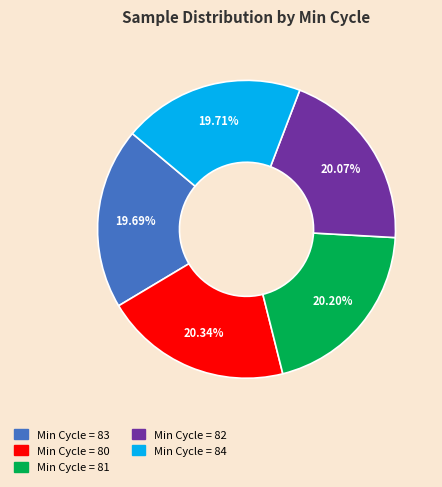

Does any single category account for the majority?

No